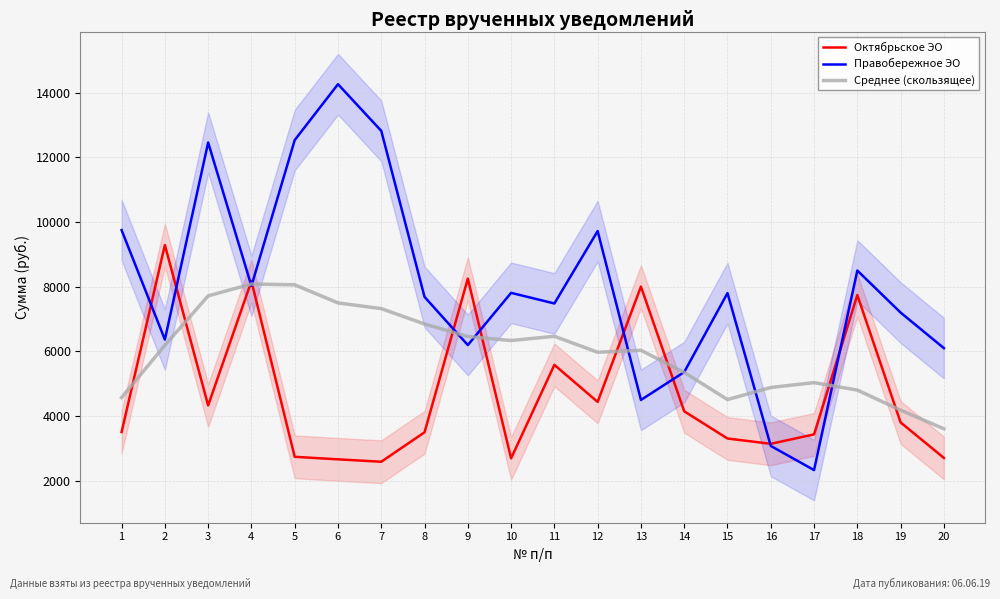

Where is the first local maximum for Среднее (скользящее)?

4